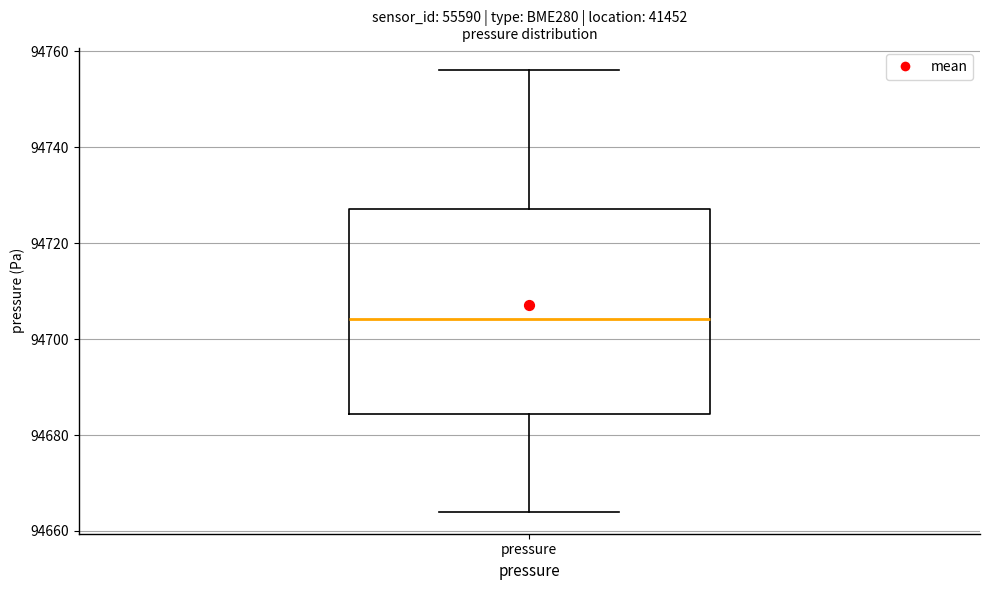

Transcribe this box plot: give where the median line is, the range the box spans, and where the two whiskers end, as read against the y-axis. The values are not printed on the chart, so give them approximately, as read against the axis.

median 94704, box 94684 to 94728, whiskers 94664 to 94756